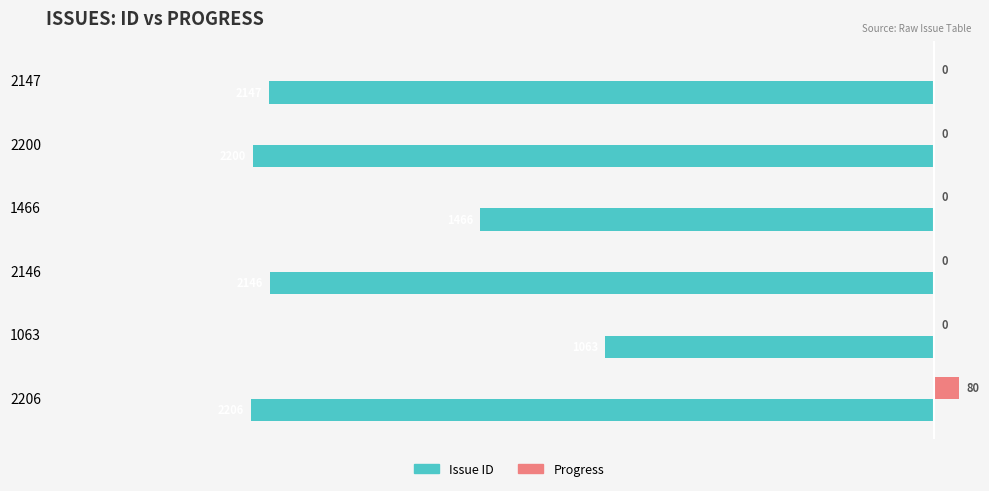

At which label does Issue ID reach its peak?

1063